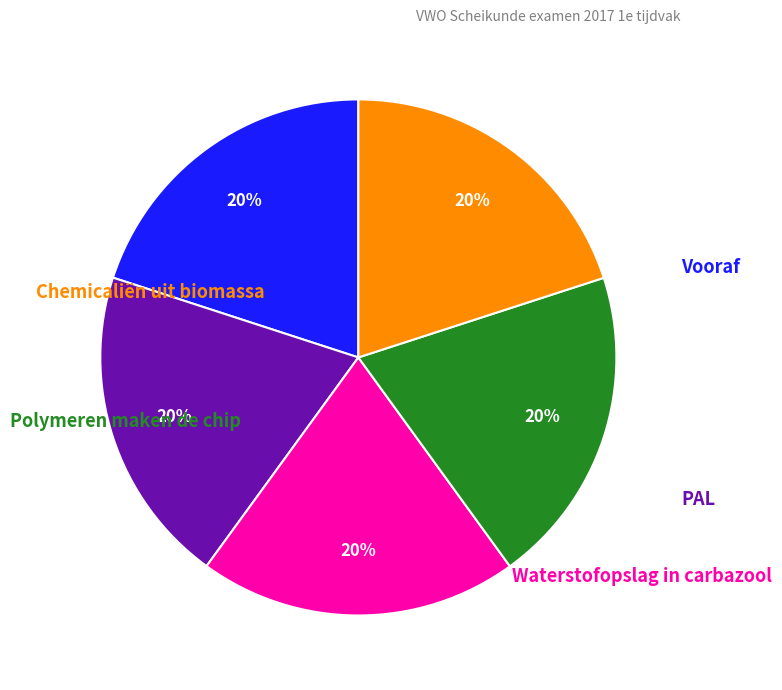

To the nearest percent, what is the average slice percentage?

20%